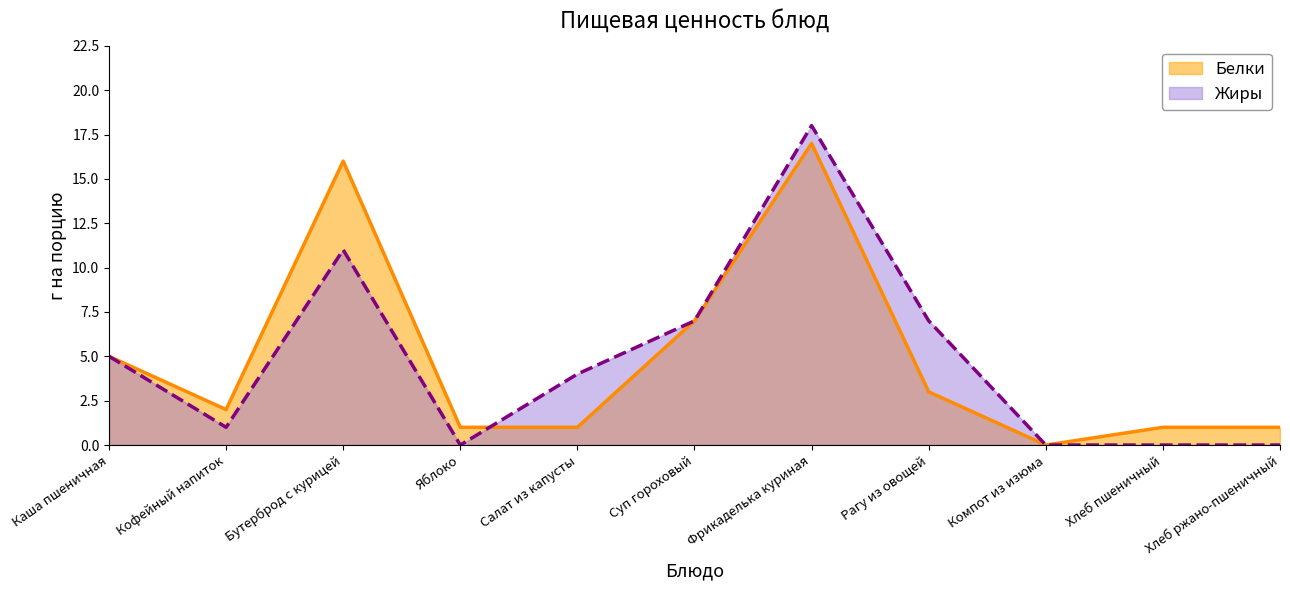

How many values in Белки are above zero?

10